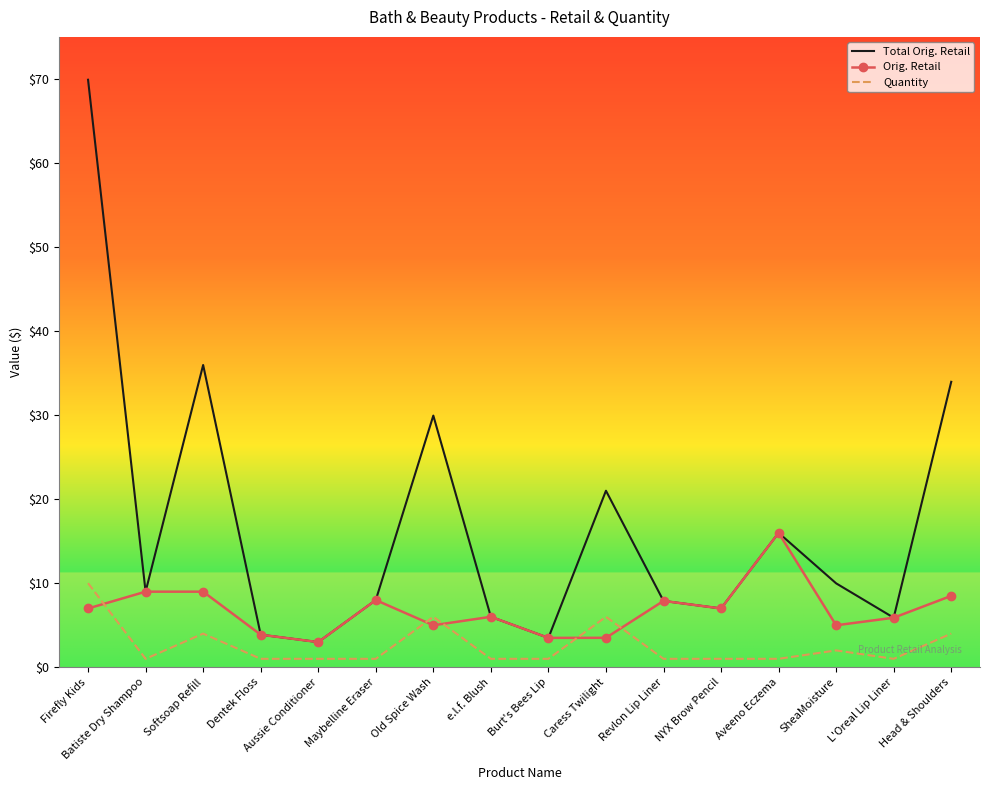

Which series changed the most between Softsoap Refill and Aveeno Eczema?

Total Orig. Retail